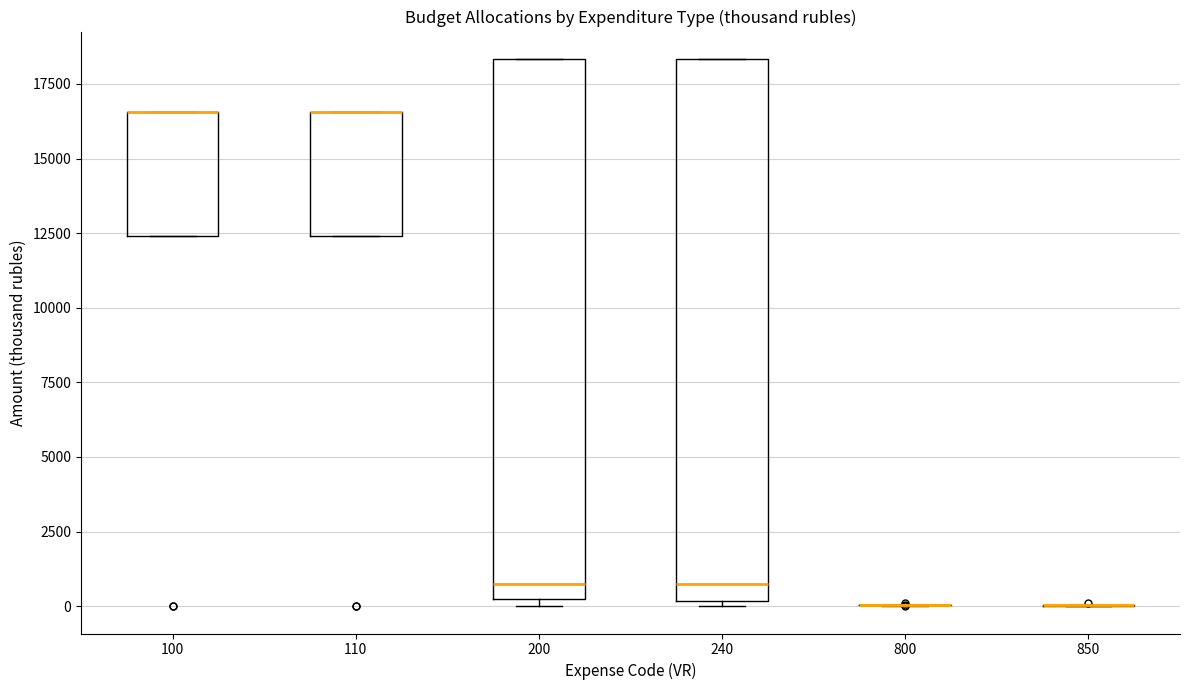

Reading left to right, read every box against the y-axis: the position of its median line, the range the box covers, and the ends of its whiskers. The values are not printed on the chart, so give them approximately, as read against the axis.

100: median 16500 (drawn on the box's upper edge), box 12500 to 16500, whiskers 12500 to 16500
110: median 16500 (drawn on the box's upper edge), box 12500 to 16500, whiskers 12500 to 16500
200: median 1000, box 0 to 18500, whiskers 0 (just below the box's lower edge) to 18500
240: median 1000, box 0 to 18500, whiskers 0 (just below the box's lower edge) to 18500
800: box collapsed to a line at 0, whiskers 0 to 0
850: box collapsed to a line at 0, whiskers 0 to 0